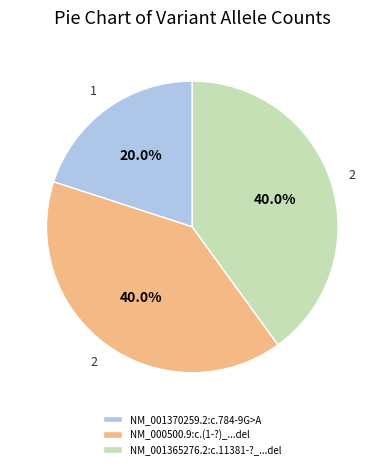

What is the ratio of the value at NM_000500.9:c.(1-?)_...del to the value at NM_001370259.2:c.784-9G>A?

2.0